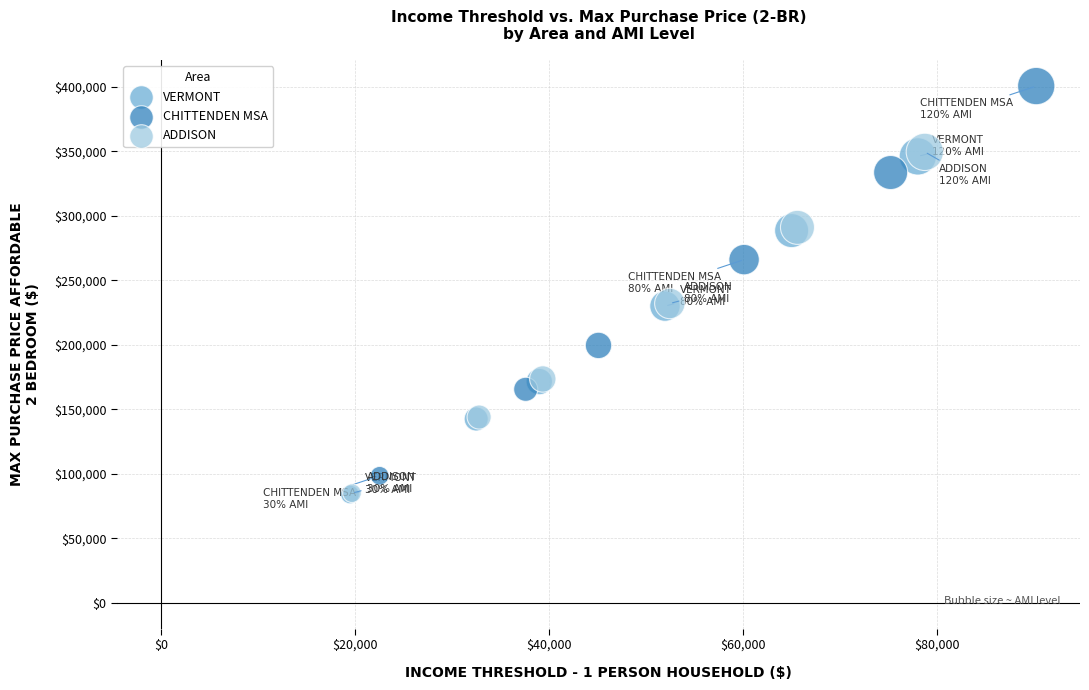

Which series contains the highest Y value?

CHITTENDEN MSA